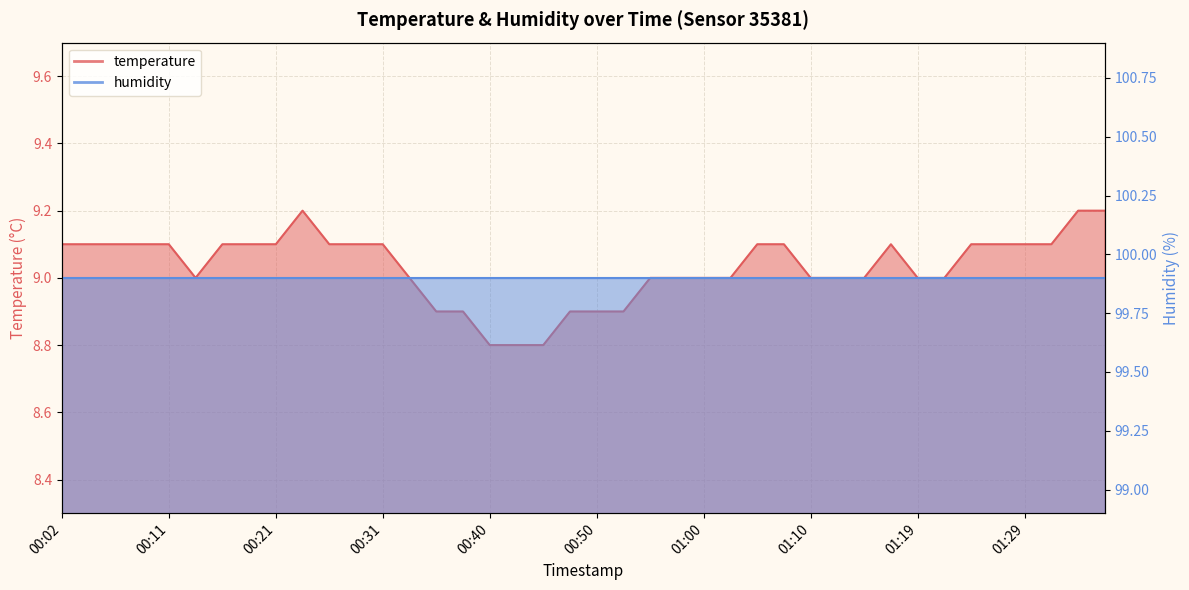

At which category does the chart reach its minimum across all series?

00:40